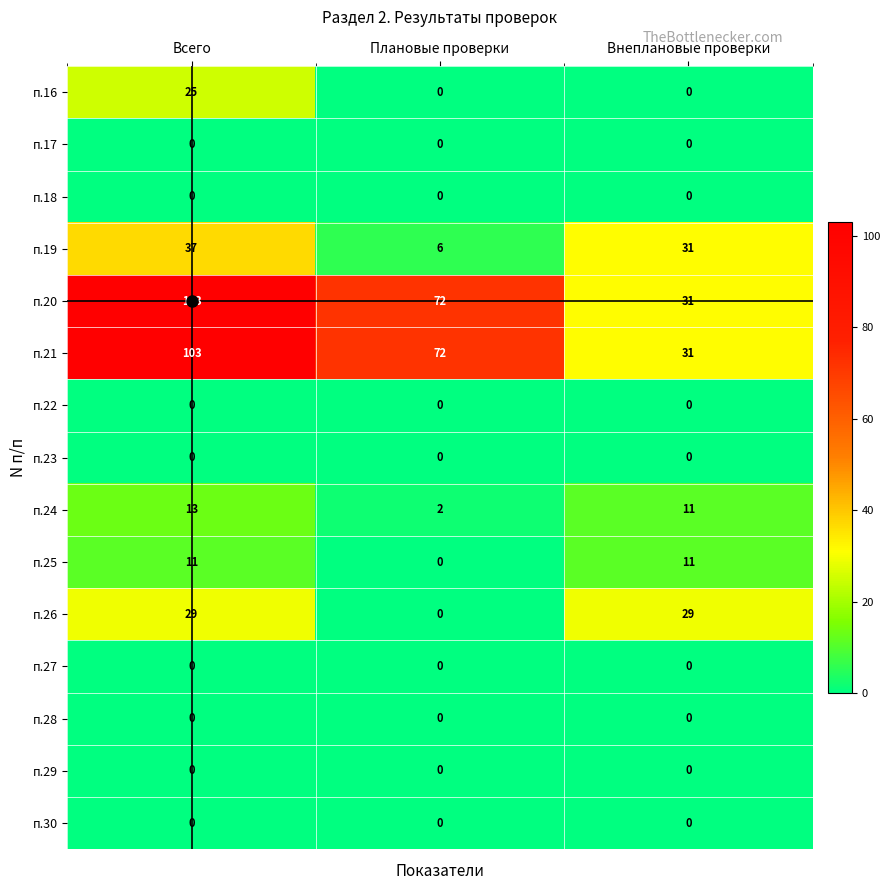

At which label is п.26 closest to 14?

Плановые проверки